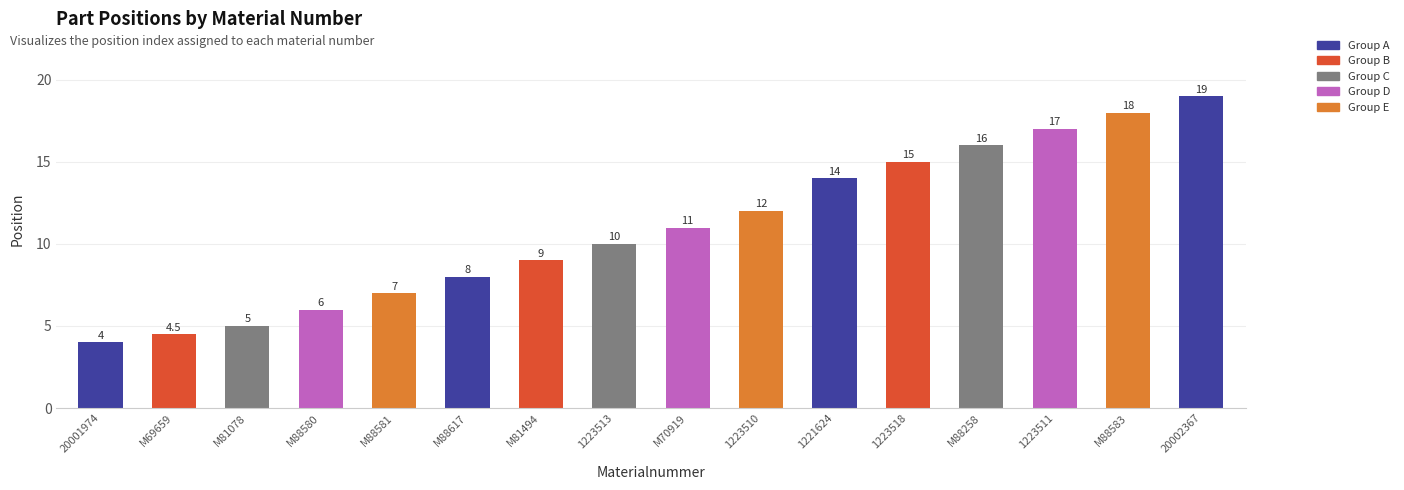

Reading left to right, list all the values displayed in this chart.

20001974=4.0	M69659=4.5	M81078=5.0	M88580=6.0	M88581=7.0	M88617=8.0	M81494=9.0	1223513=10.0	M70919=11.0	1223510=12.0	1221624=14.0	1223518=15.0	M88258=16.0	1223511=17.0	M88583=18.0	20002367=19.0